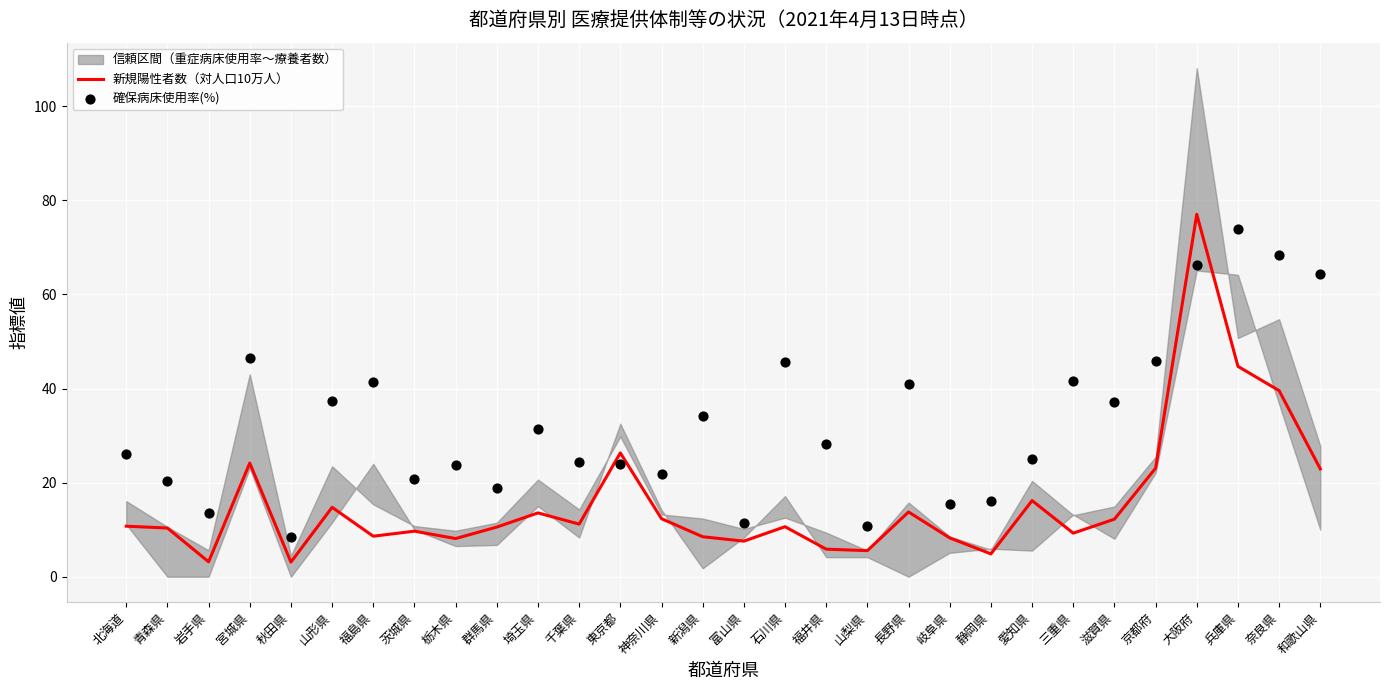

Is it true that 新規陽性者数（対人口10万人） equals 8.1 at 栃木県?

True